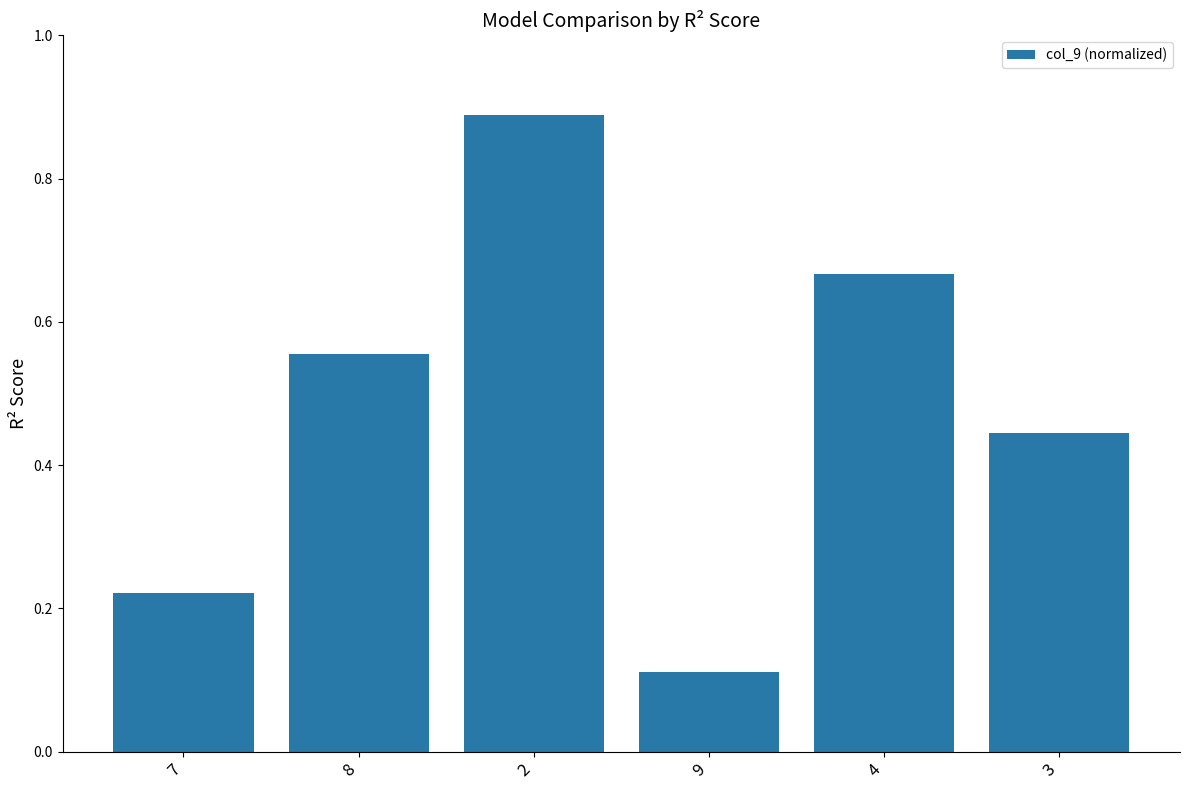

How many values are between 0 and 1?

6